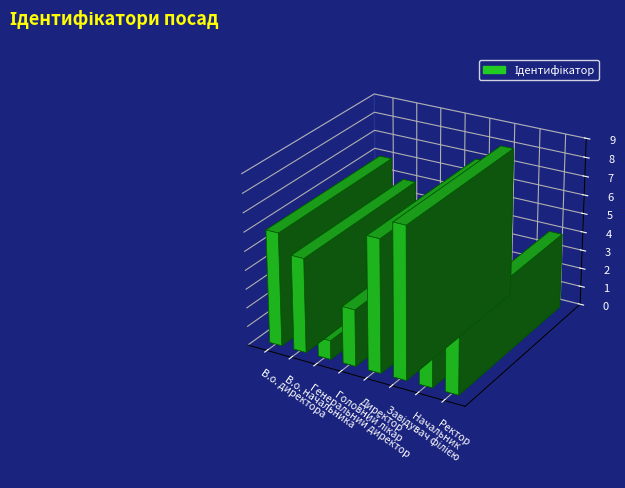

True or false: the data shows 2 at Начальник.

True